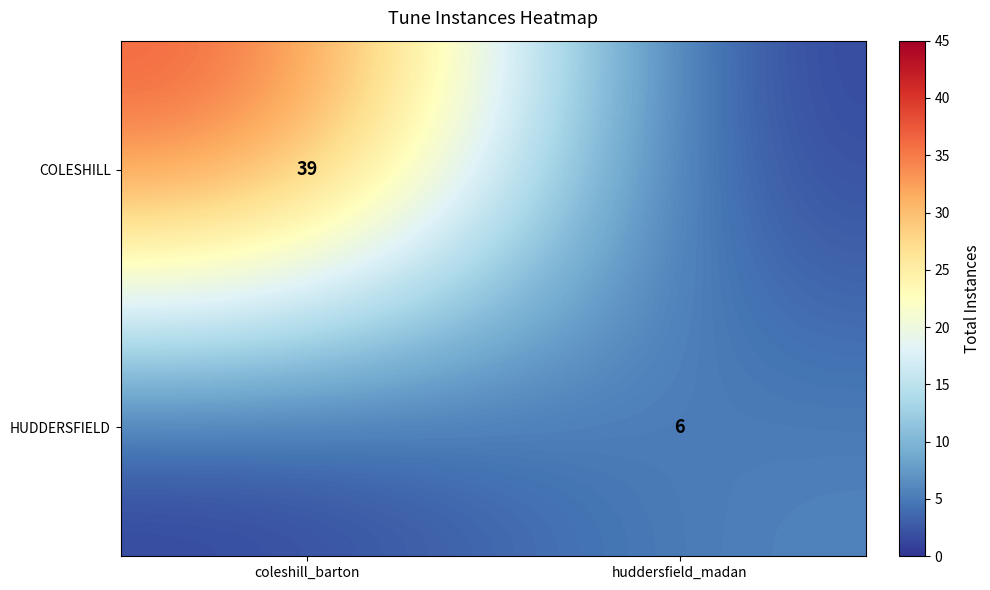

Which has a higher value, huddersfield_madan or coleshill_barton?

coleshill_barton